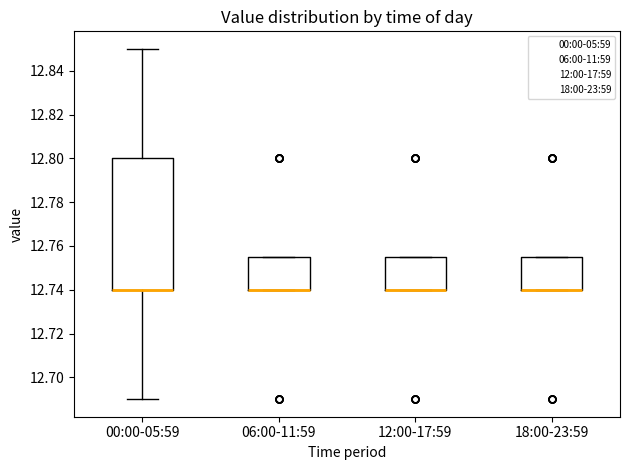

Which box is the tallest, from its lower edge to its upper edge?

00:00-05:59